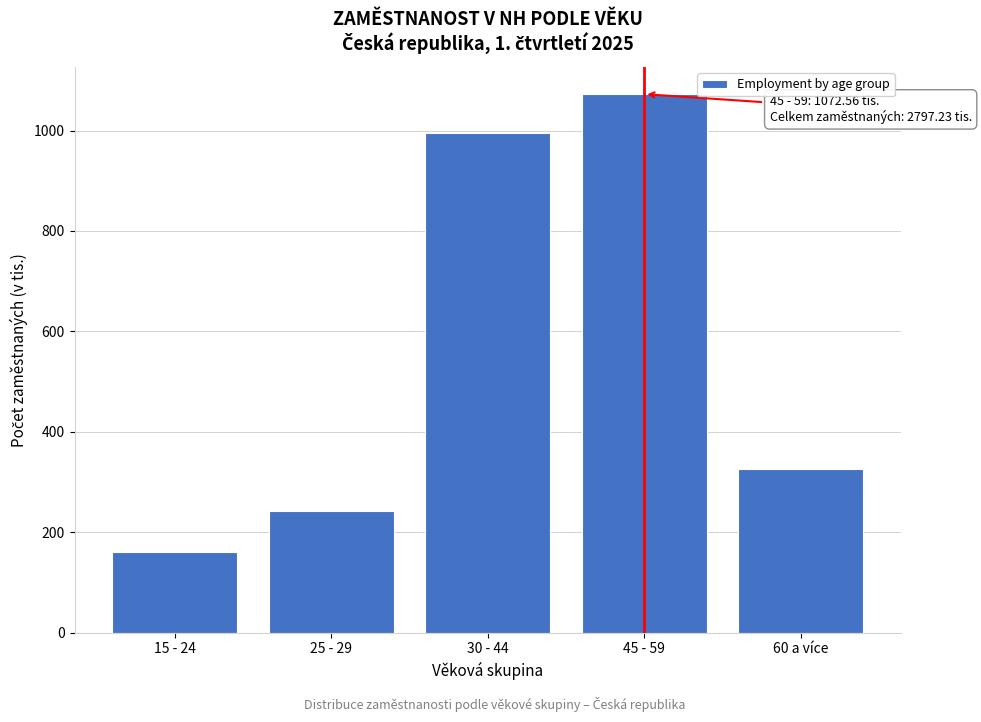

Reading left to right, what are all the values shown in this chart?

15 - 24=160.8	25 - 29=243.1	30 - 44=995.4	45 - 59=1072.6	60 a více=325.4